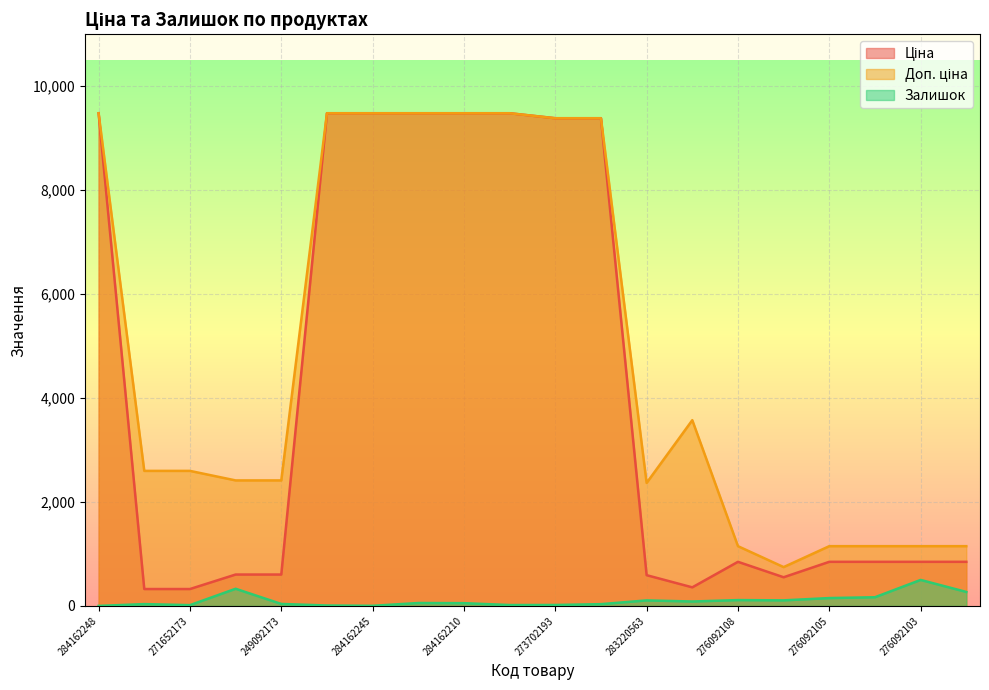

The Залишок series shows 17.0 at 284162209. True or false?

True